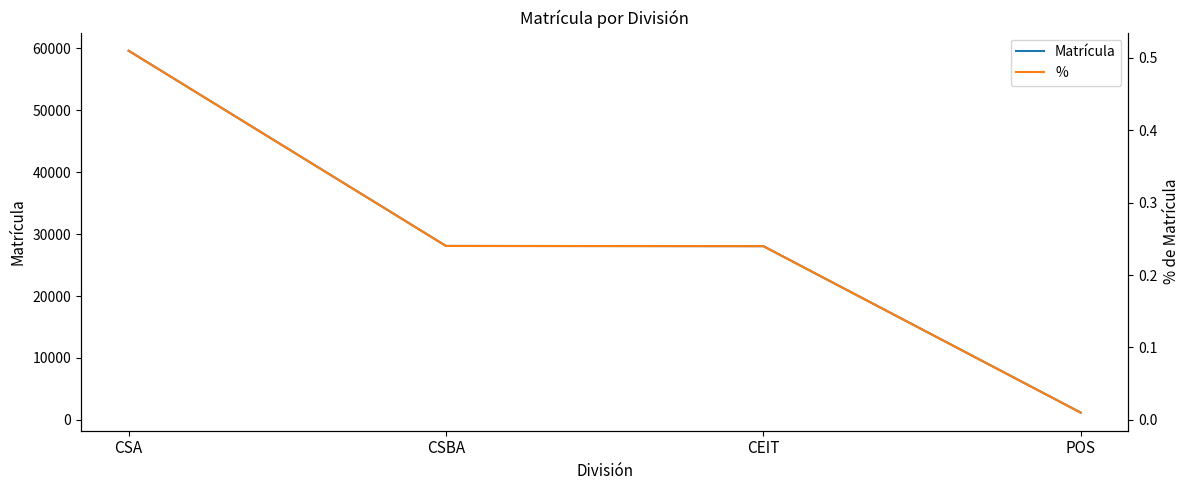

What is the difference between the maximum and minimum values in the Matrícula series?

58473.0